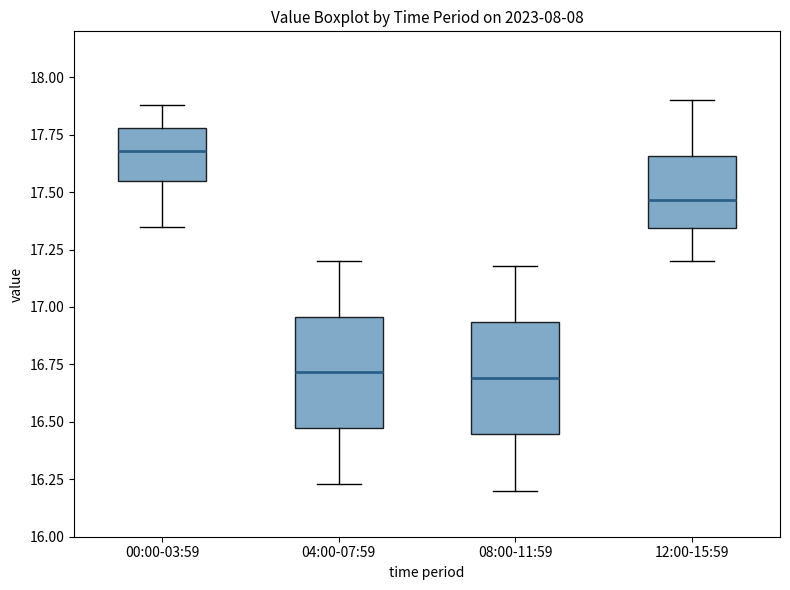

Reading left to right, transcribe this box plot: for each box, give where its median line is, the range the box spans, and where its two whiskers end, as read against the y-axis. The values are not printed on the chart, so give them approximately, as read against the axis.

00:00-03:59: median 17.70, box 17.55 to 17.80, whiskers 17.35 to 17.90
04:00-07:59: median 16.70, box 16.45 to 16.95, whiskers 16.25 to 17.20
08:00-11:59: median 16.70, box 16.45 to 16.95, whiskers 16.20 to 17.20
12:00-15:59: median 17.45, box 17.35 to 17.65, whiskers 17.20 to 17.90